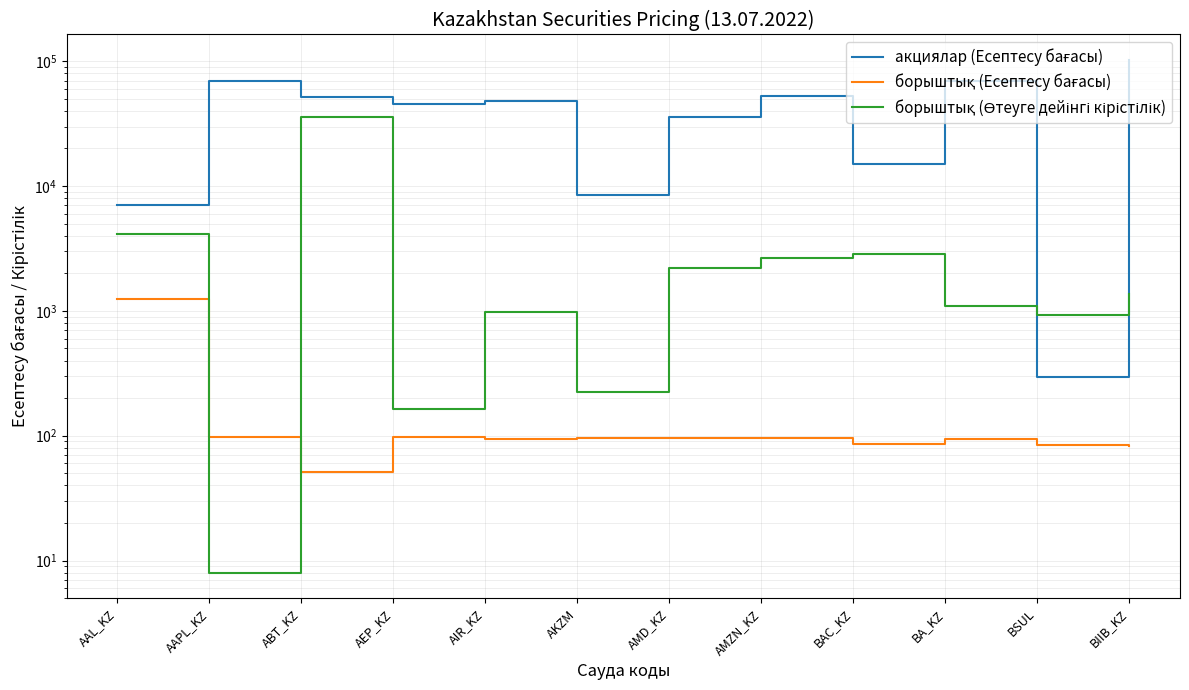

Which series changed the most between AEP_KZ and AKZM?

акциялар (Есептесу бағасы)